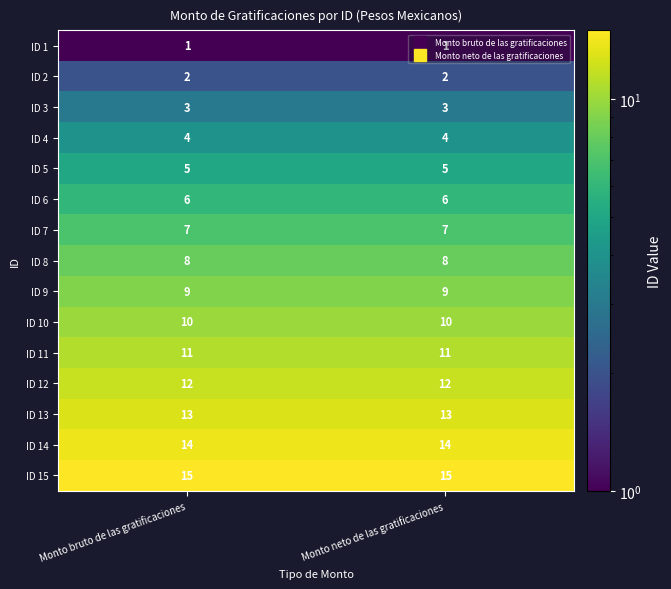

What is the difference between the highest and lowest values at Monto neto de las gratificaciones?

14